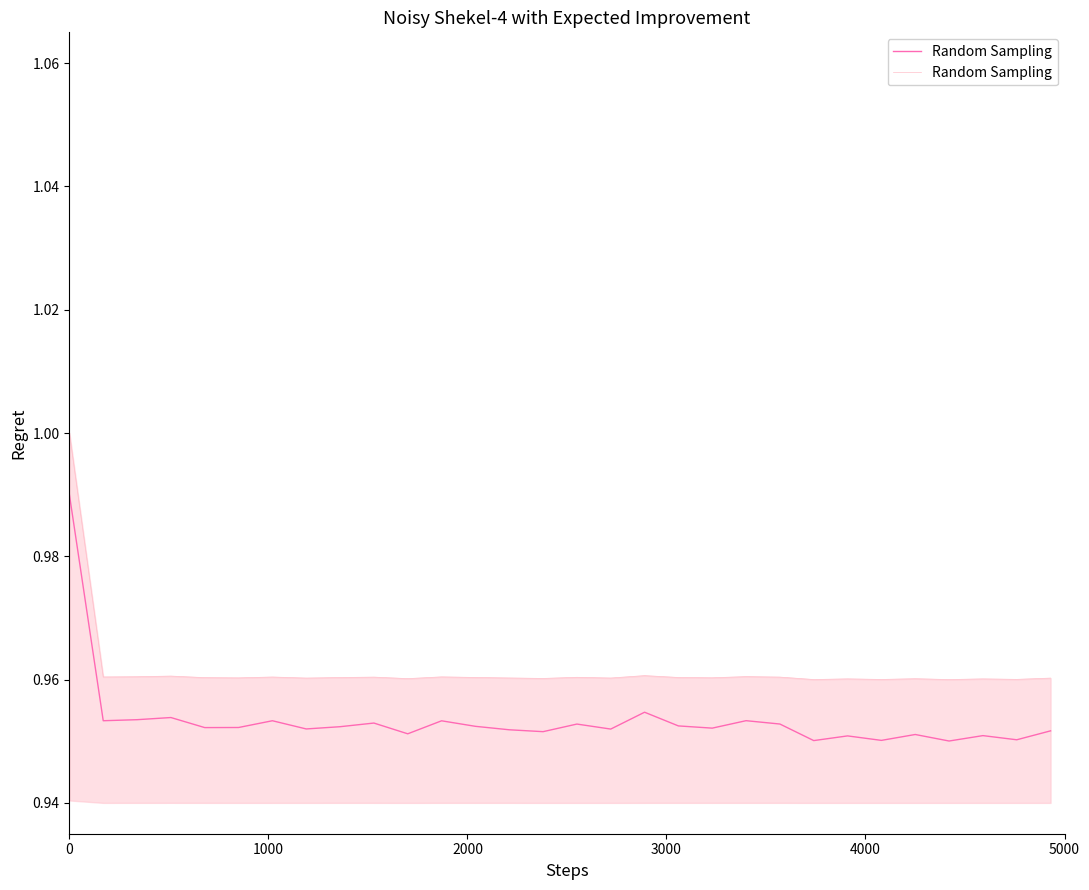

How many points are lower than both their immediate neighbors (excluding endpoints)?

11